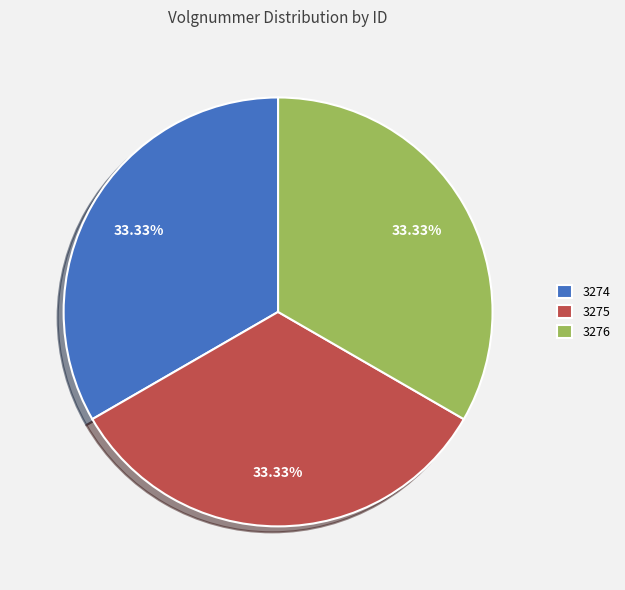

To the nearest percent, what portion does 3275 represent?

33%